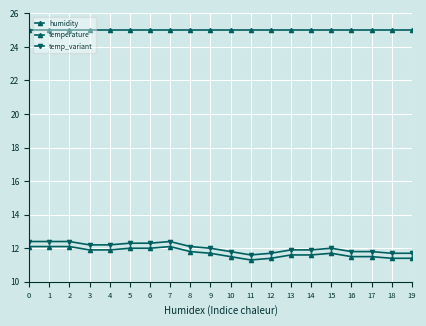

How many lines are shown in the chart?

3